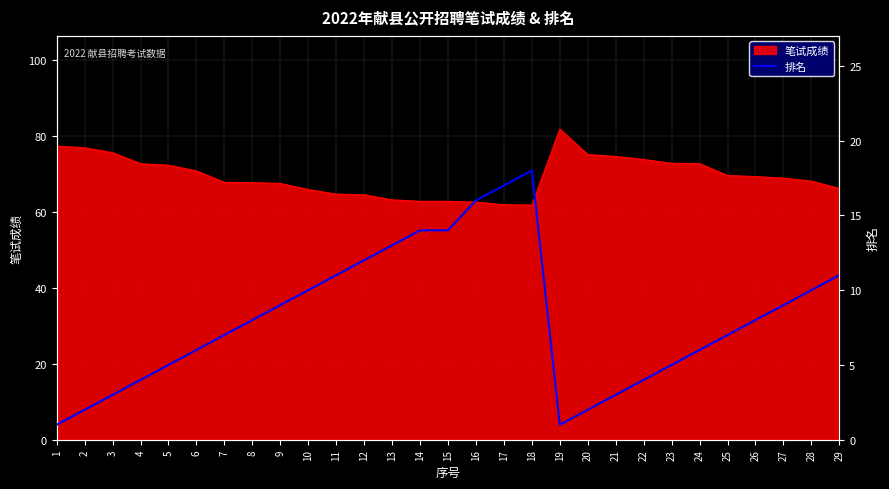

Is it true that 笔试成绩 equals 132.1 at 22?

False